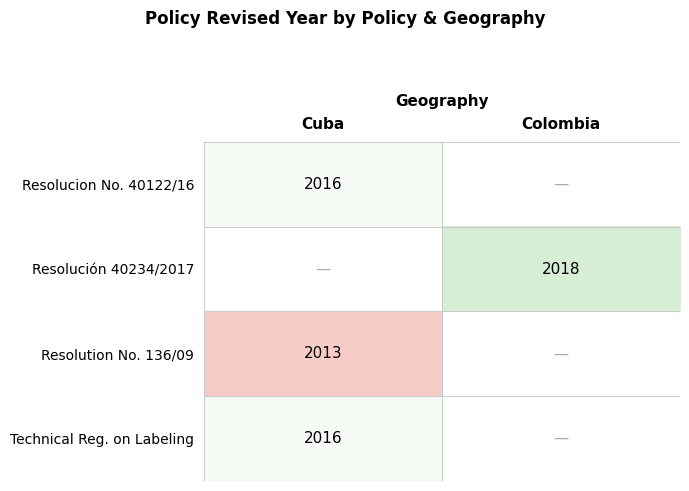

At how many categories does at least one series exceed 2014?

2